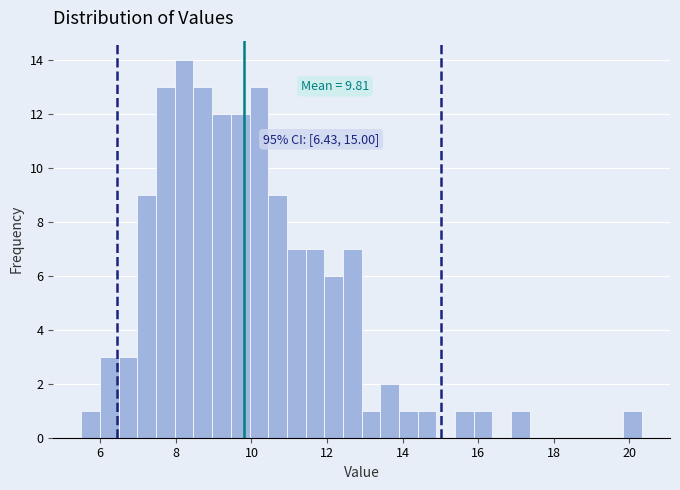

Around what value on the x-axis is the tallest bar? Give the approximate position of its centre, as read against the axis.

8.2